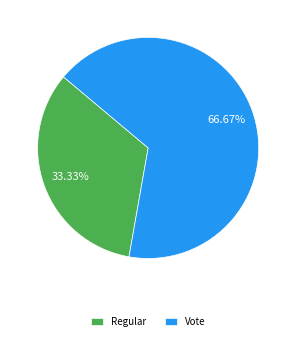

To the nearest percent, what percentage of the pie is Vote?

67%